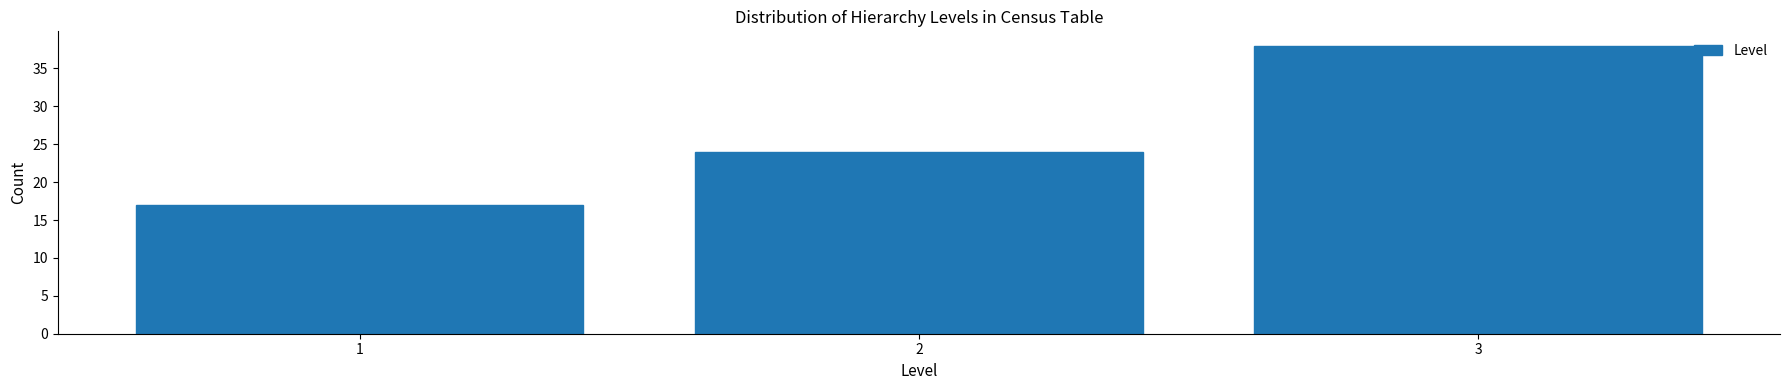

How tall is the bar that spans 2.5 to 3.5 on the x-axis? The values are not printed on the chart, so give them approximately, as read against the axis.

38